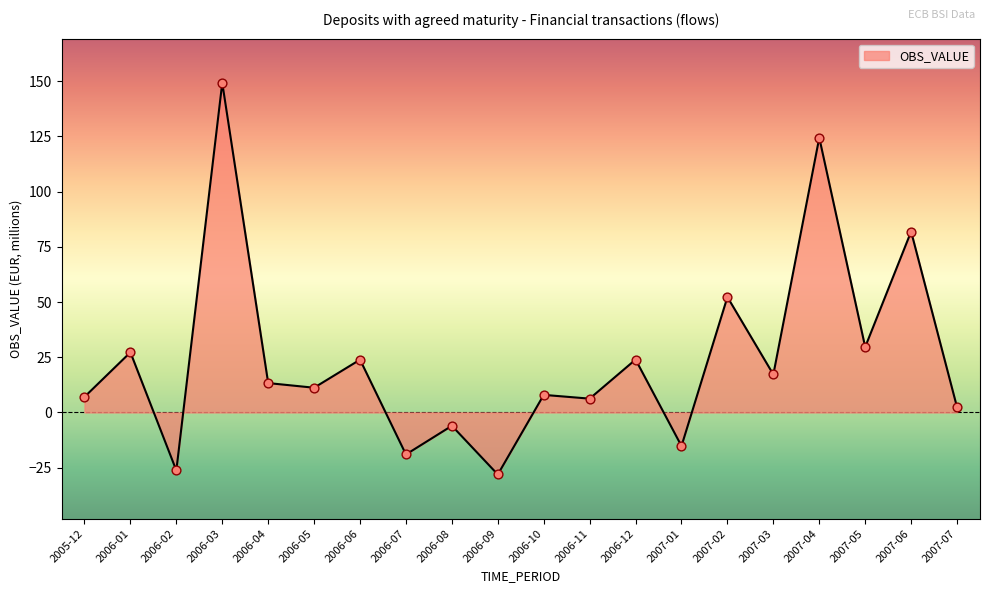

Which has a higher value, 2006-03 or 2006-04?

2006-03